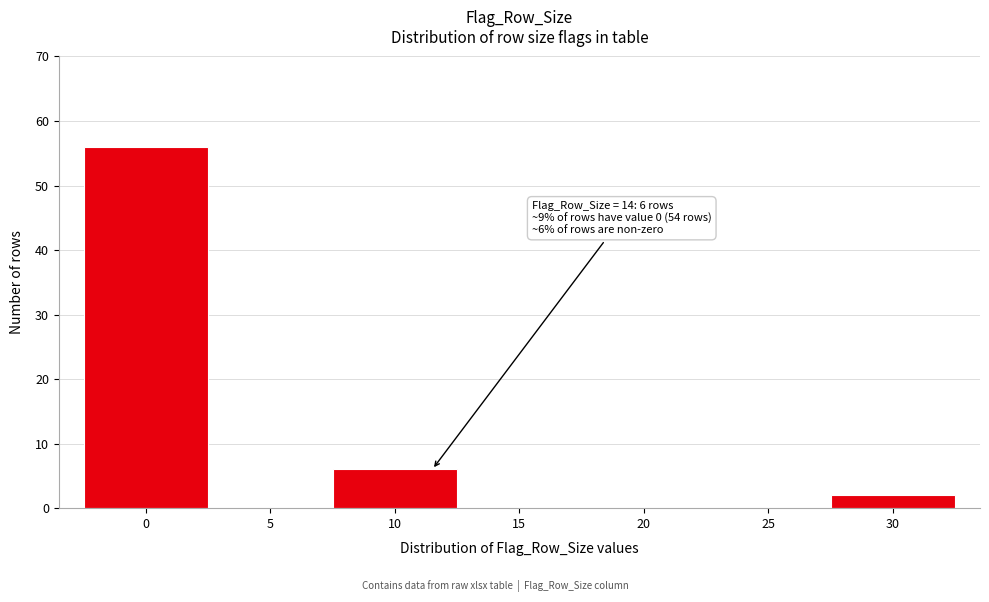

Reading right to left, extract all data points from this chart.

30=2	25=0	20=0	15=0	10=6	5=0	0=56